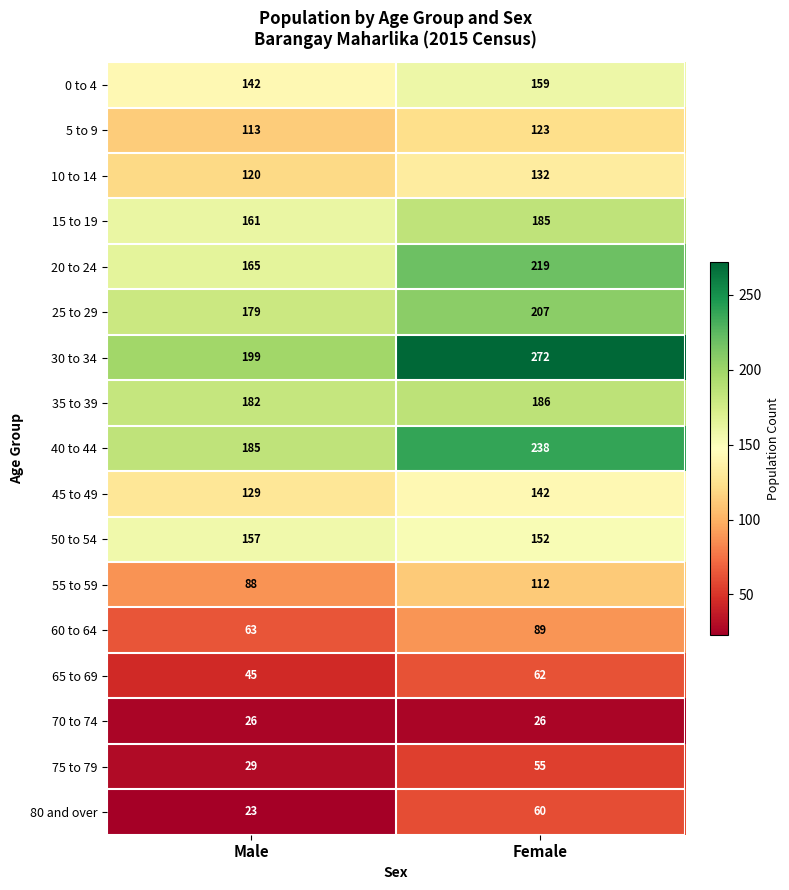

Is it true that 65 to 69 equals 62 at Female?

True